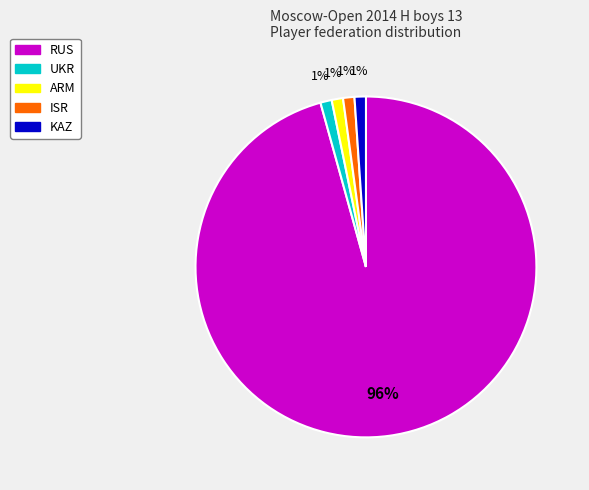

Is there any slice that represents more than half of the pie?

Yes